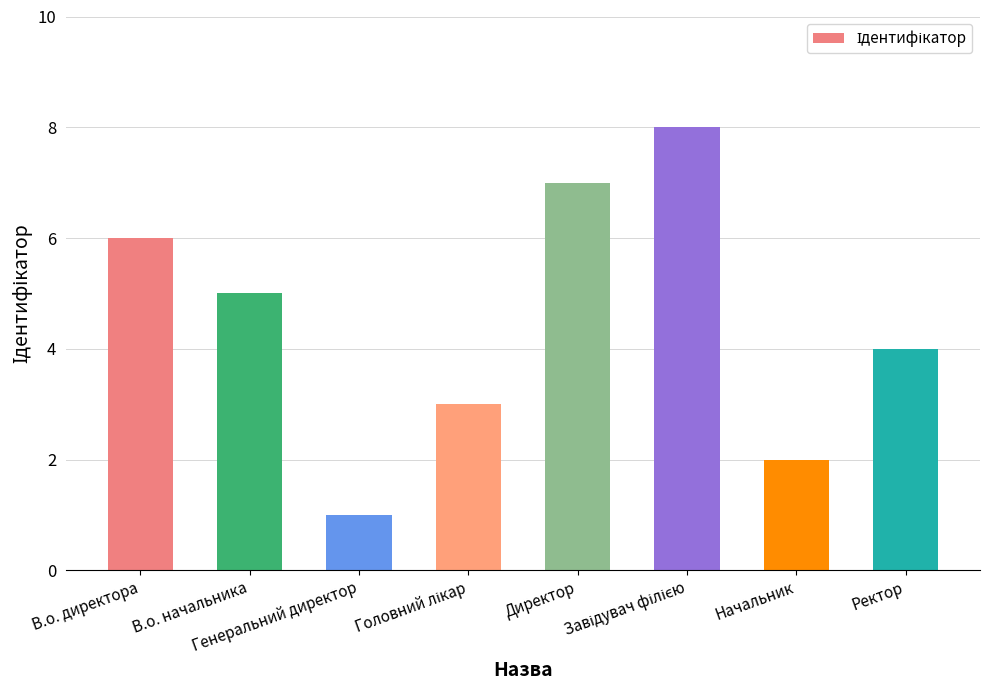

Is it true that the value at В.о. директора is 4?

False